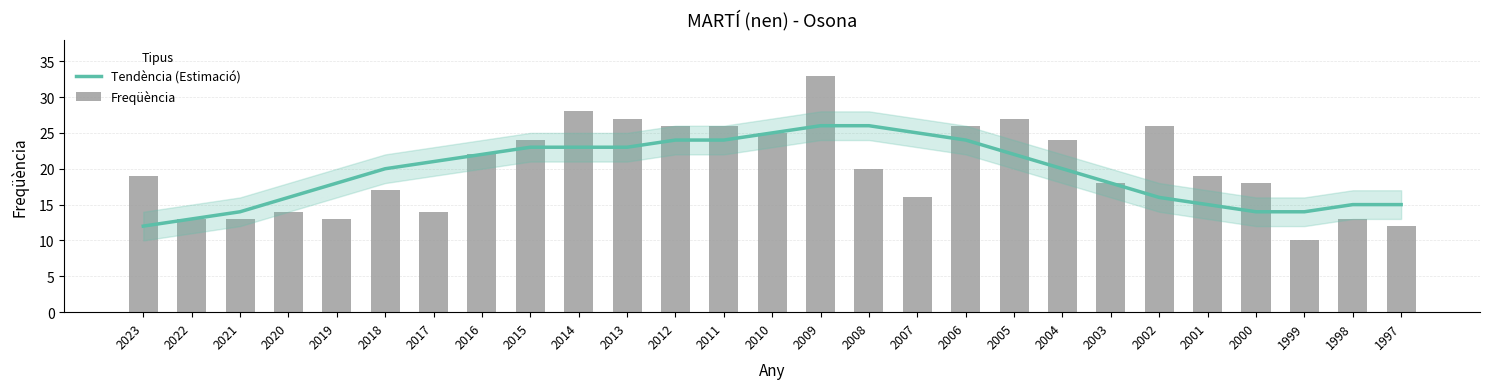

Which label corresponds to the largest value in the chart?

2009